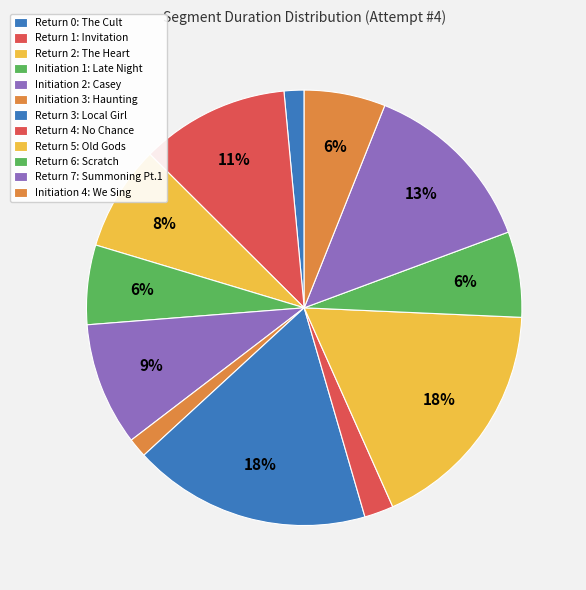

What is the change in value from Return 0: The Cult to Initiation 2: Casey?

+804785